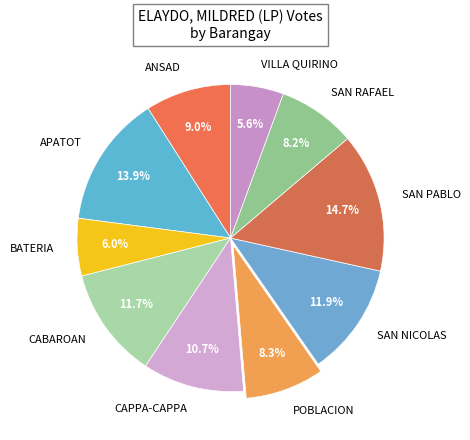

To the nearest percent, what is the average slice percentage?

10%